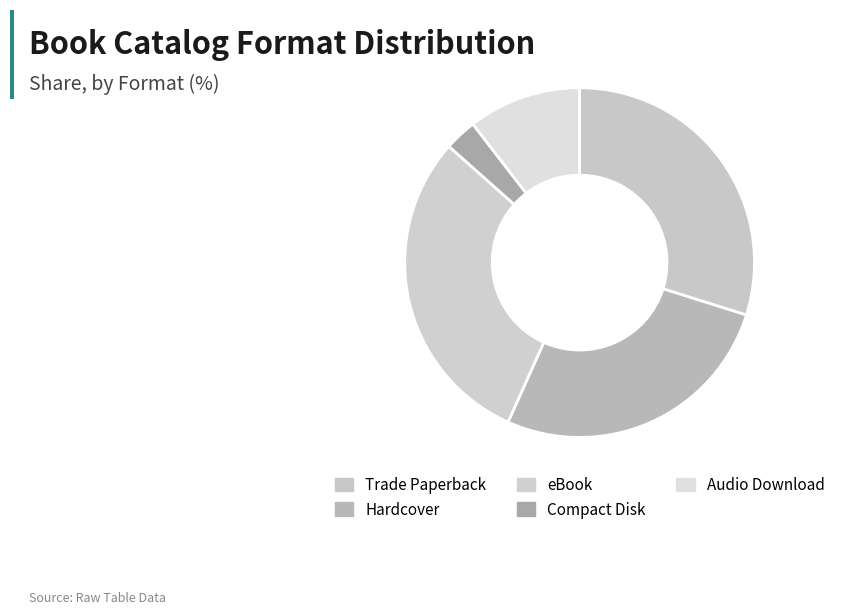

How many slices are in this pie chart?

5